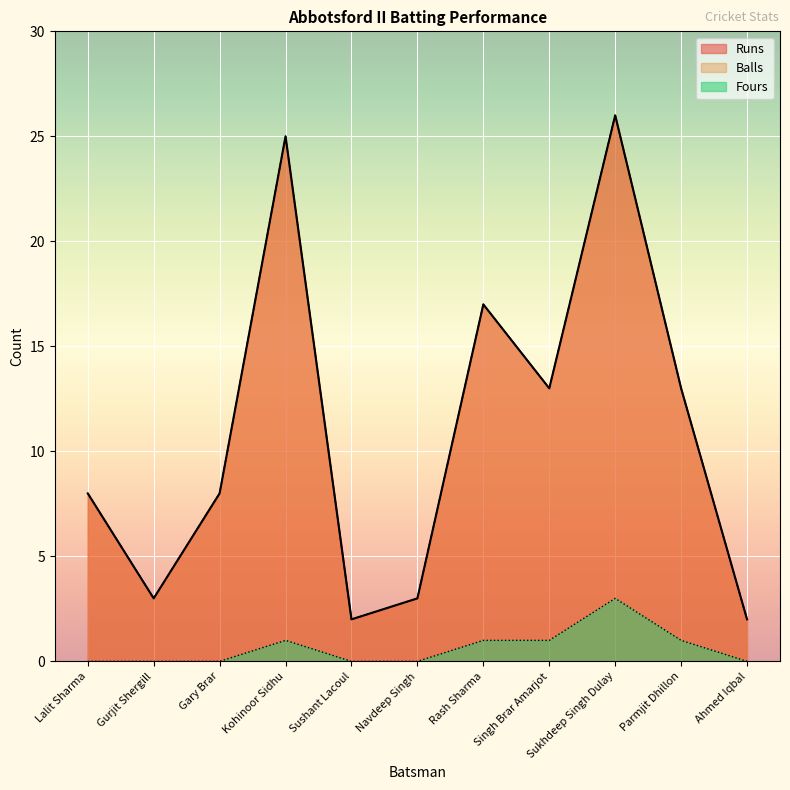

Rank the categories by Balls value from highest to lowest.

Sukhdeep Singh Dulay, Kohinoor Sidhu, Rash Sharma, Singh Brar Amarjot, Parmjit Dhillon, Lalit Sharma, Gary Brar, Gurjit Shergill, Navdeep Singh, Sushant Lacoul, Ahmed Iqbal